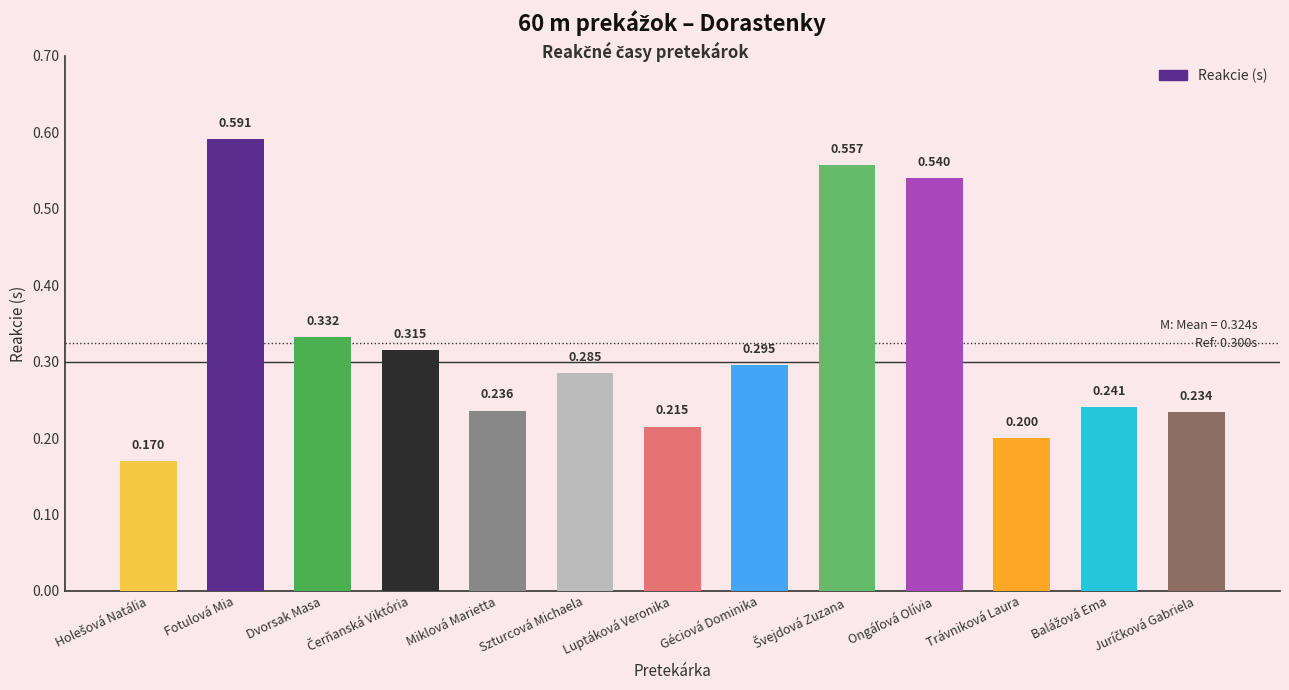

What is the label of the 6th bar from the left?

Szturcová Michaela